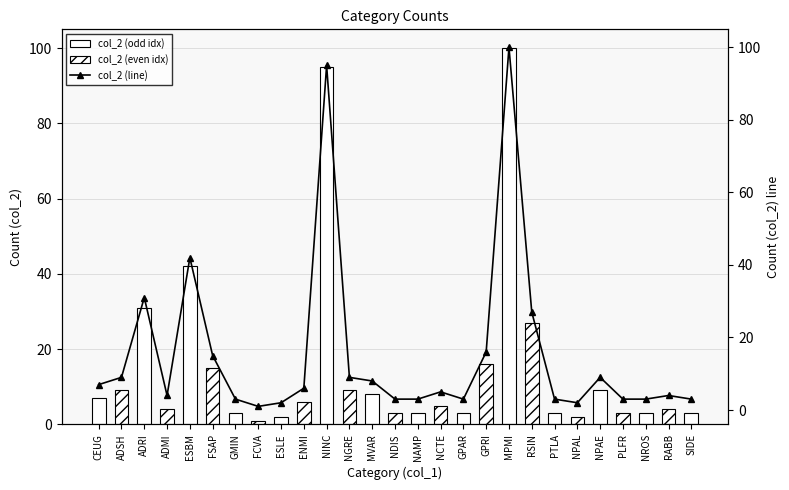

The chart shows a value of 4 at RABB. True or false?

True